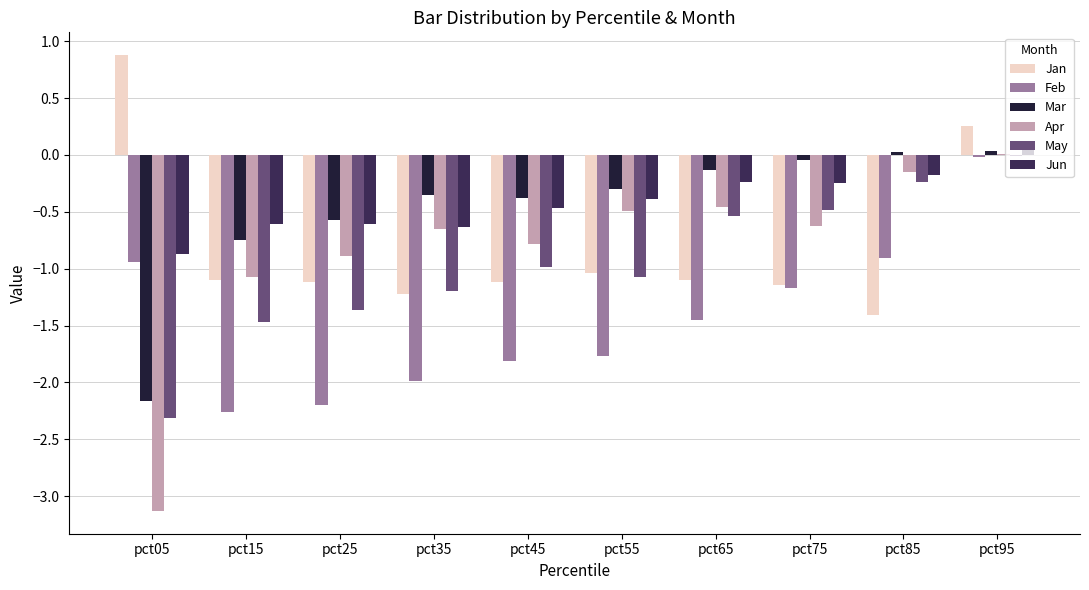

True or false: Jan has a value of 0.4 at pct95.

False